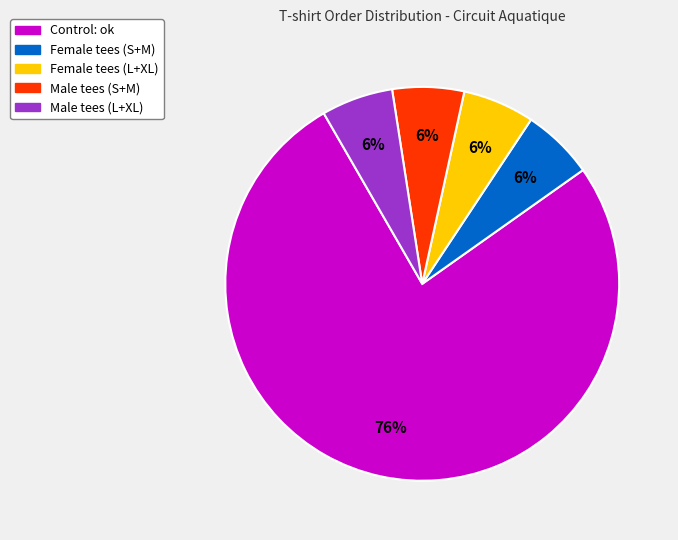

To the nearest percent, what is the average slice percentage?

20%